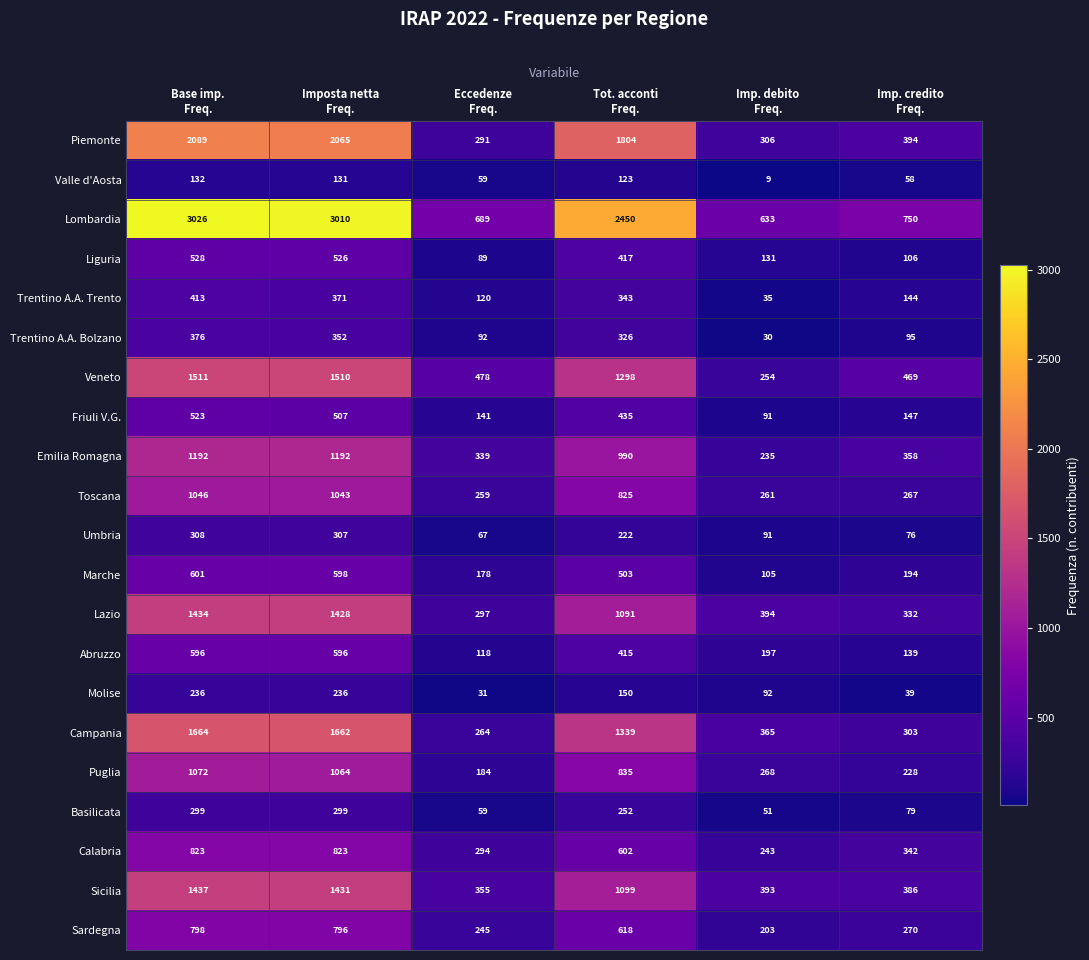

At how many categories does at least one series exceed 1161?

3